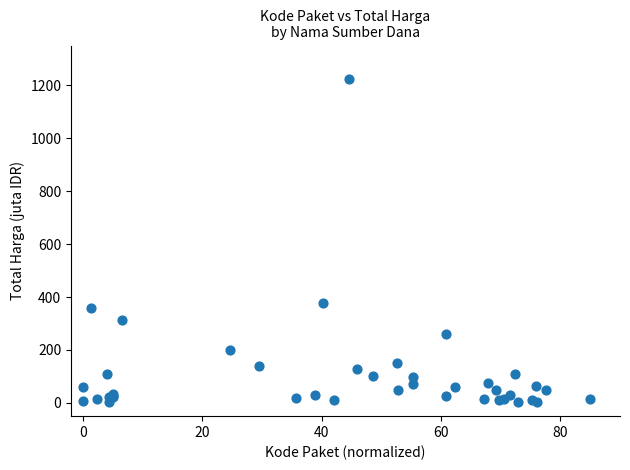

What Y value in the scatter plot is closest to 613?

379.1